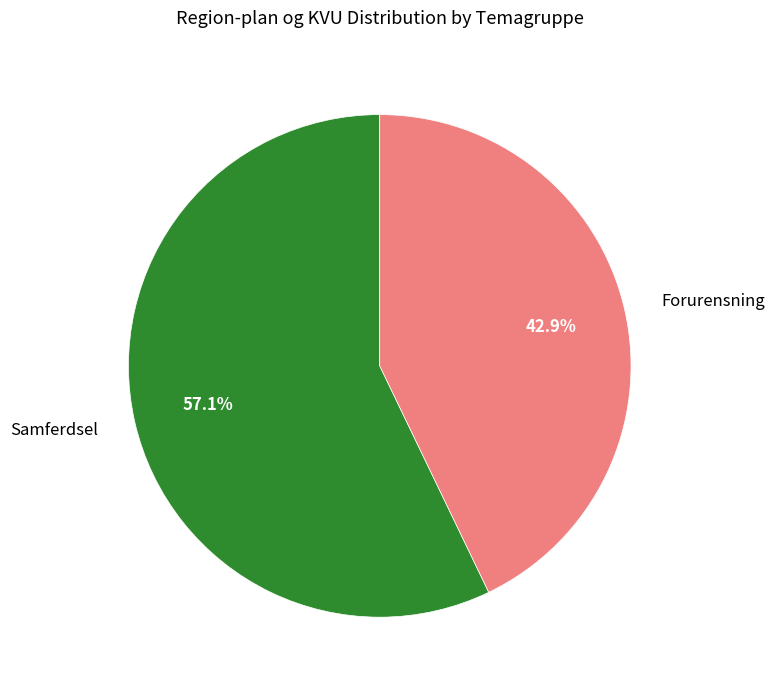

To the nearest percent, what percentage of the pie is Samferdsel?

57%